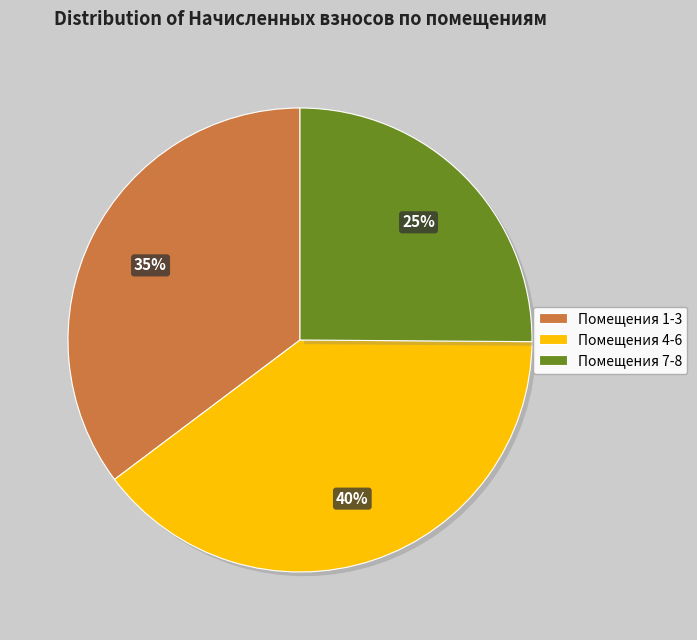

The Помещения 1-3 slice represents 35% of the pie. True or false?

True